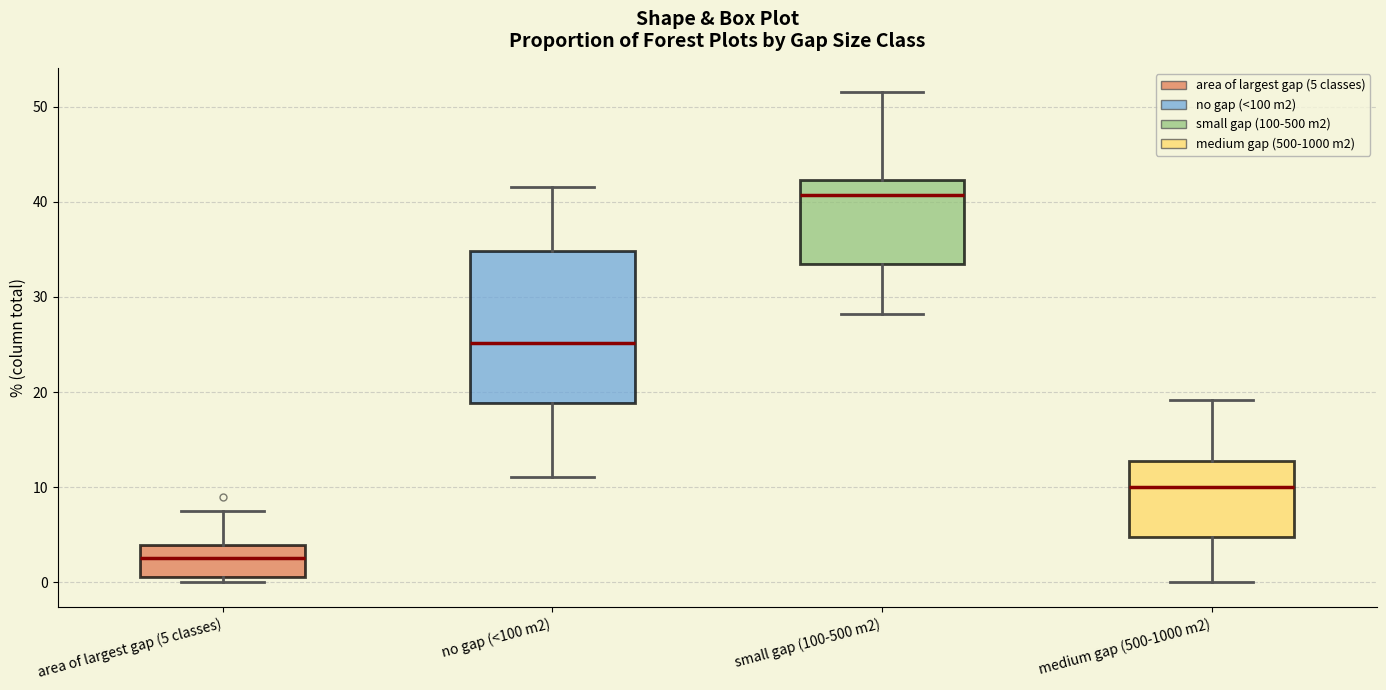

Reading left to right, transcribe this box plot: for each box, give where its median line is, the range the box spans, and where its two whiskers end, as read against the y-axis. The values are not printed on the chart, so give them approximately, as read against the axis.

area of largest gap (5 classes): median 3, box 1 to 4, whiskers 0 to 8
no gap (<100 m2): median 25, box 19 to 35, whiskers 11 to 42
small gap (100-500 m2): median 41, box 33 to 42, whiskers 28 to 52
medium gap (500-1000 m2): median 10, box 5 to 13, whiskers 0 to 19